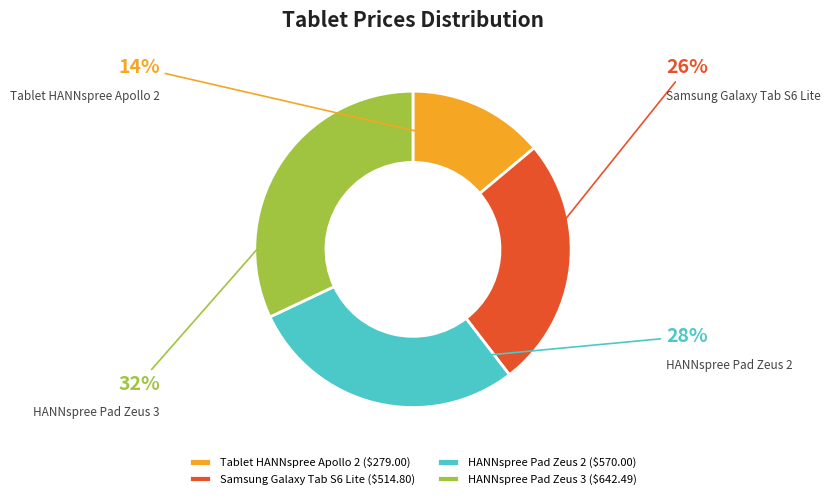

Which slice is the smallest?

Tablet HANNspree Apollo 2